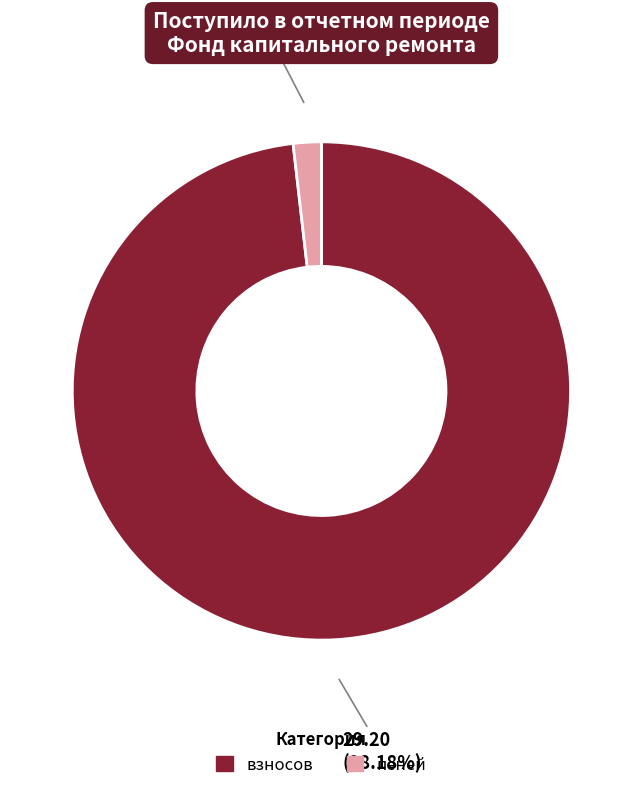

To the nearest percent, what is the difference between the largest and smallest slice percentages?

96%